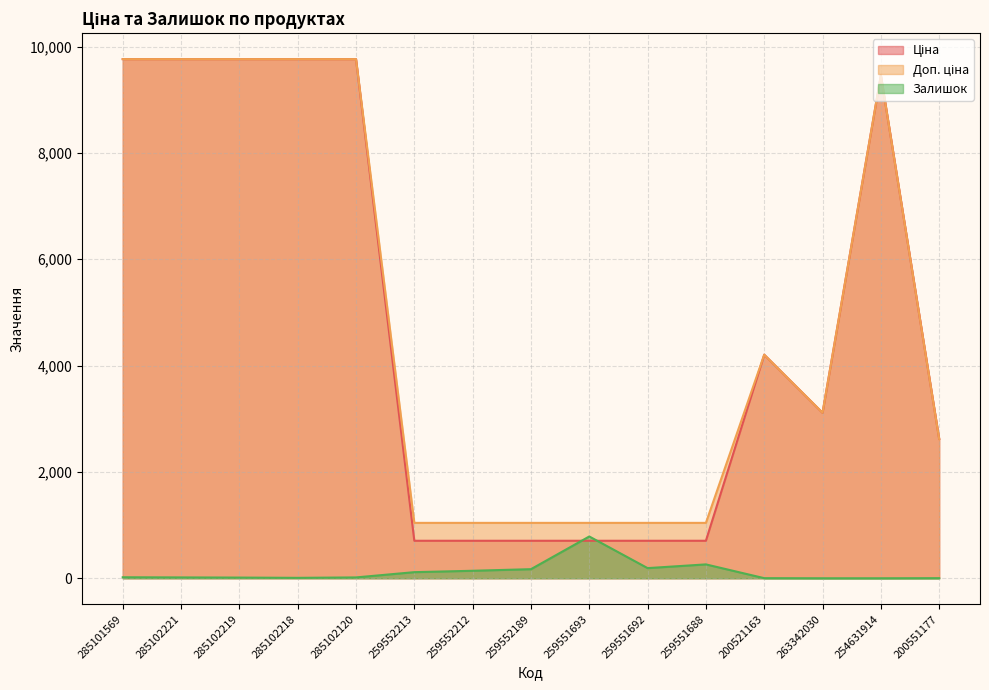

What is the sum of all Ціна values?

72454.6